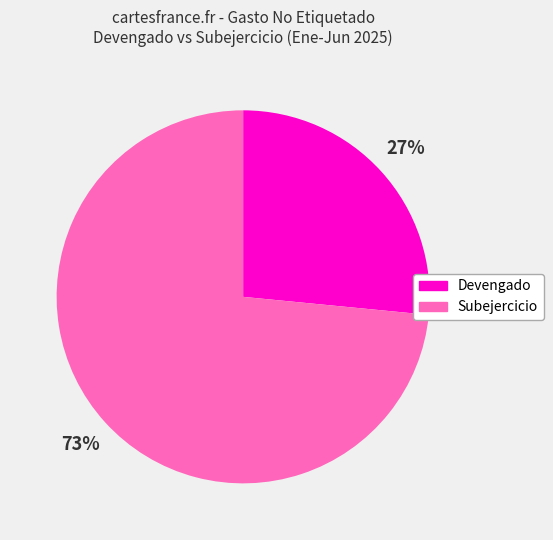

To the nearest percent, what portion does Devengado represent?

27%